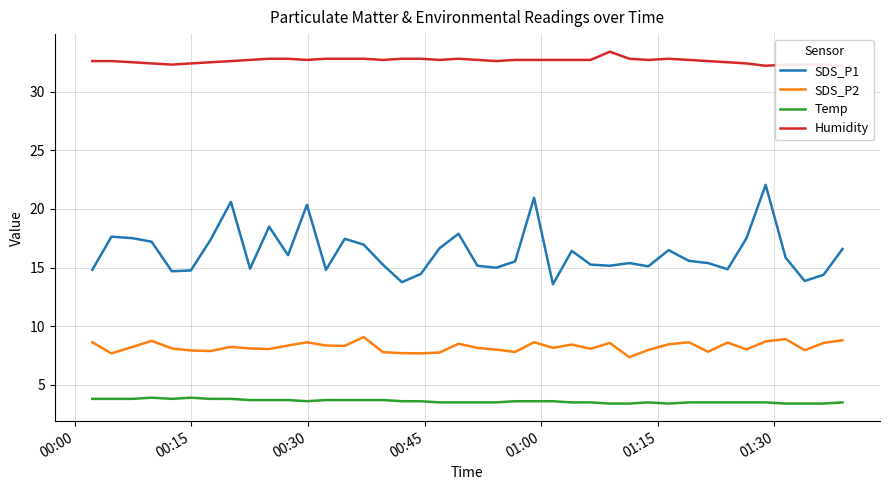

True or false: SDS_P2 and SDS_P1 cross at least once.

False